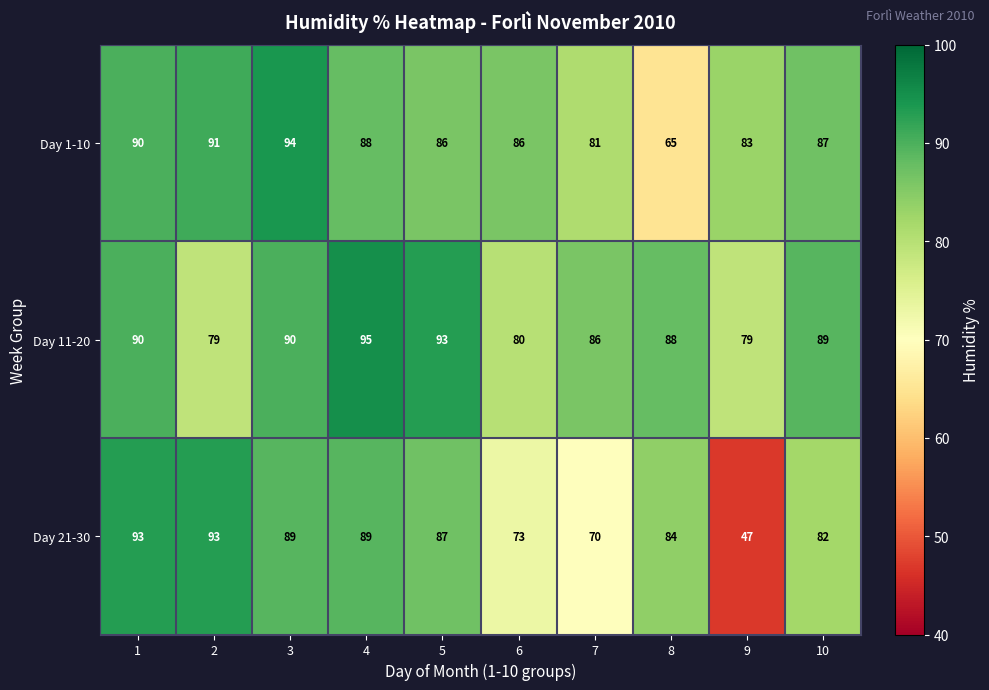

Is it true that Day 21-30 equals 131 at 3?

False